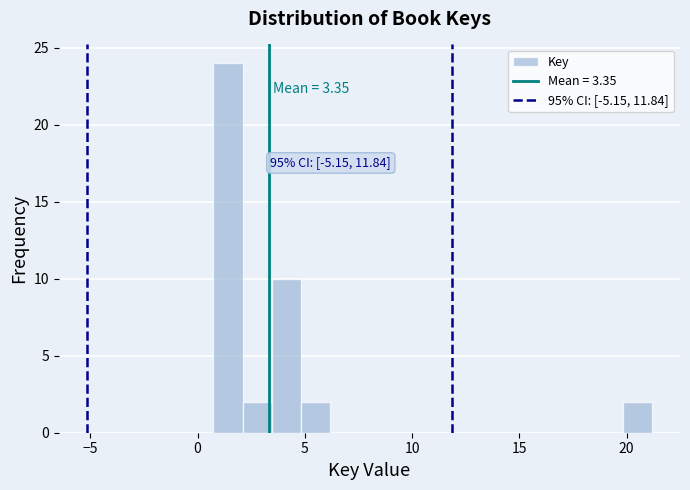

Around what value on the x-axis is the tallest bar? Give the approximate position of its centre, as read against the axis.

1.5